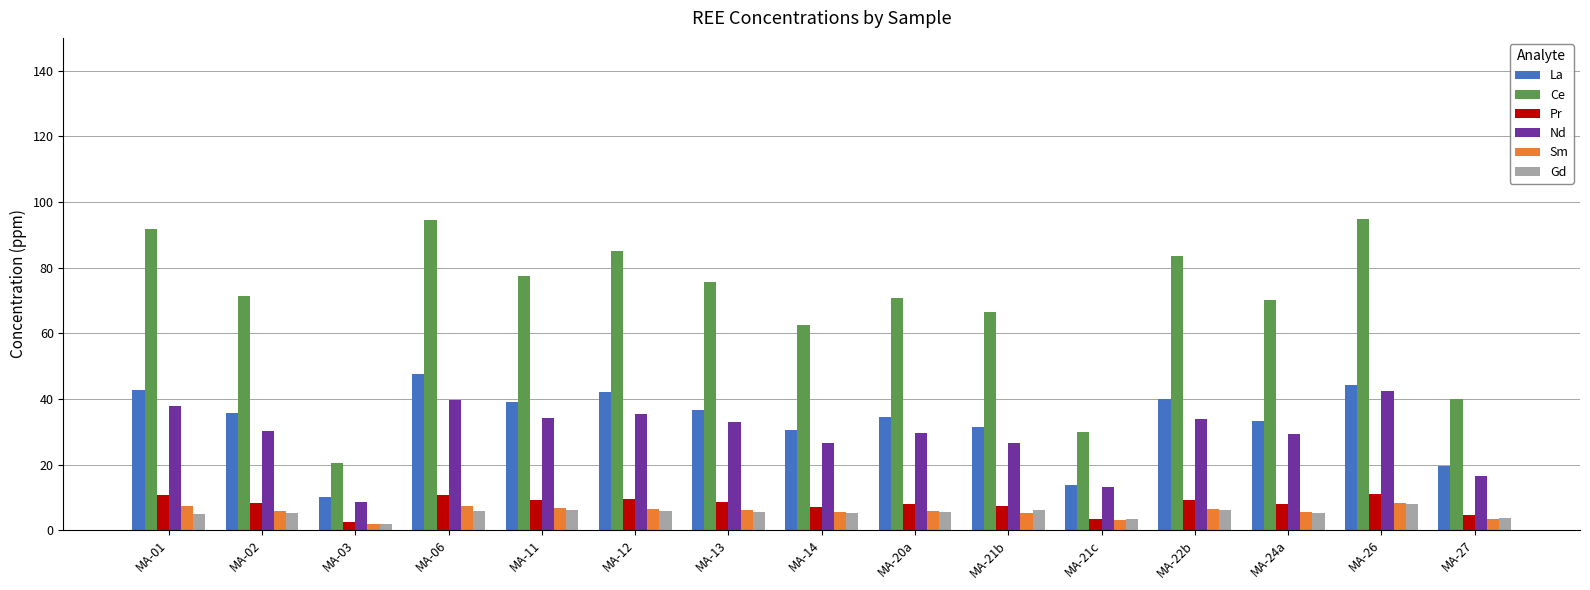

What is the sum of the Pr values at MA-26 and MA-11?

20.0